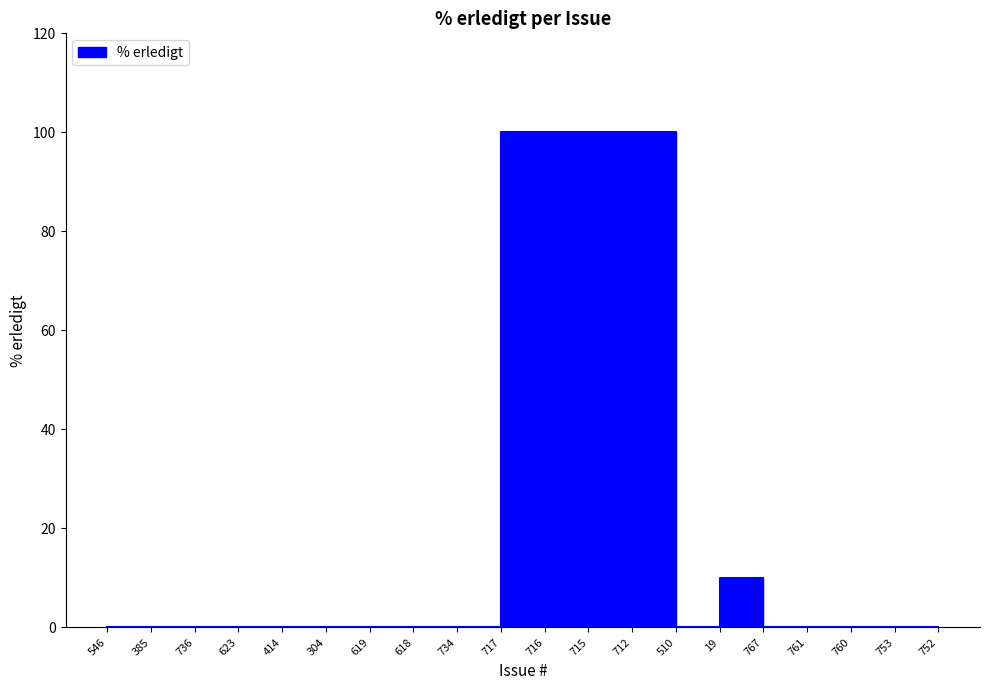

What position from the right is 761?

4